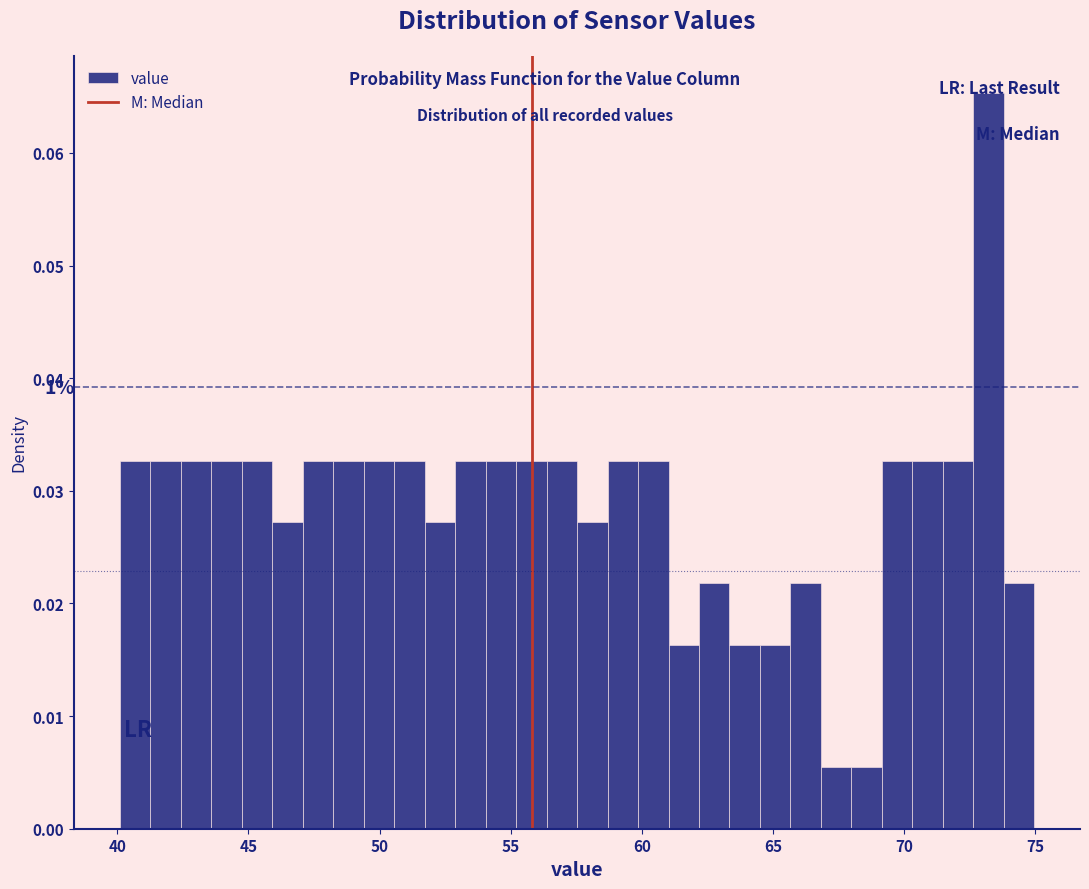

Around what value on the x-axis is the tallest bar? Give the approximate position of its centre, as read against the axis.

73.0